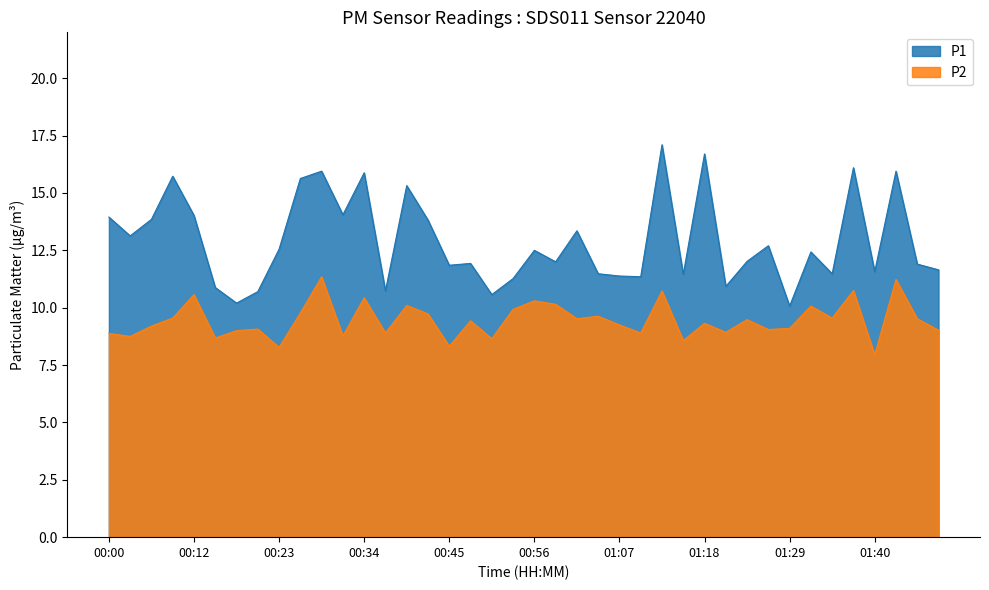

How many interior local peaks does the P1 series have?

13